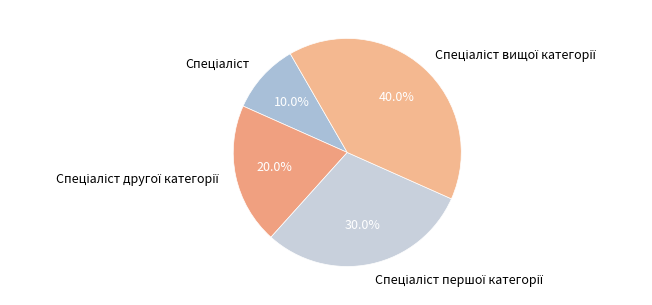

To the nearest percent, what is the average slice percentage?

25%